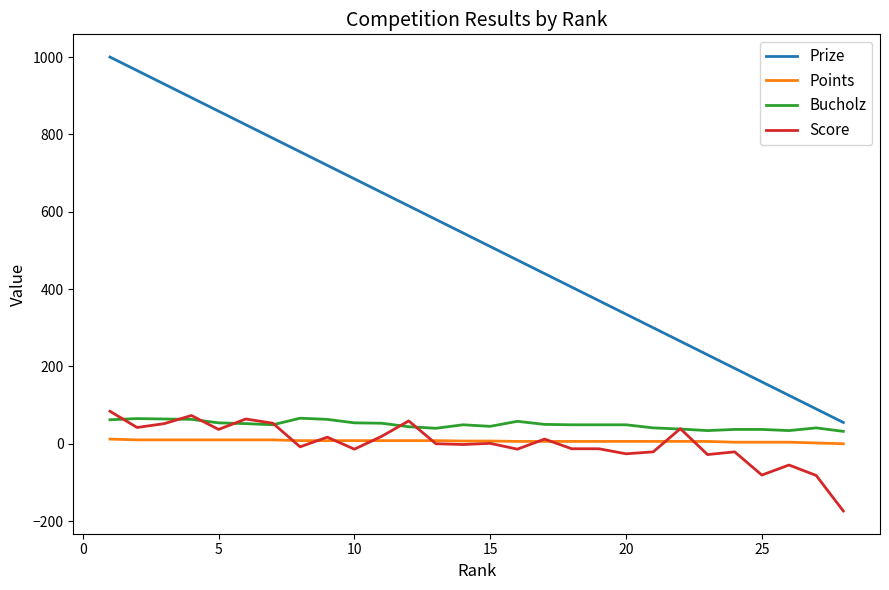

Which series has the largest range (max minus min)?

Prize